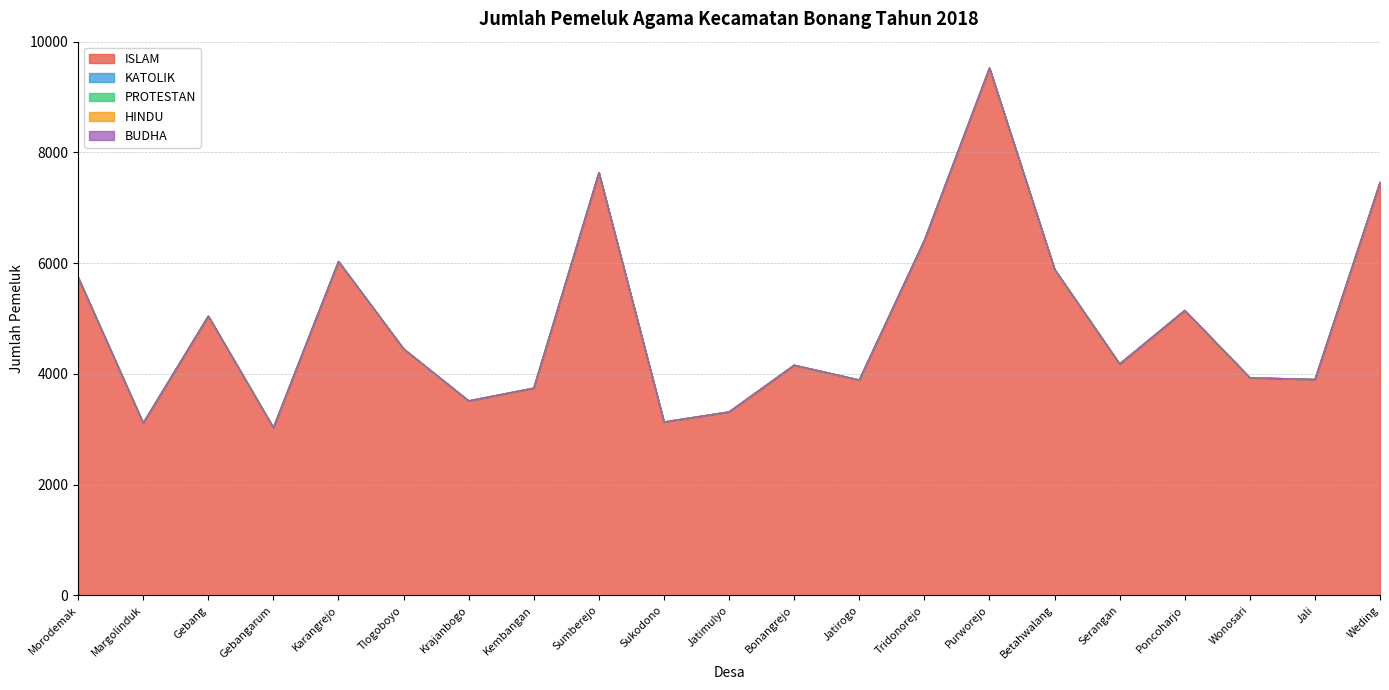

Reading left to right, what are all the values shown in this chart?

ISLAM: Morodemak=5745	Margolinduk=3111	Gebang=5044	Gebangarum=3029	Karangrejo=6032	Tlogoboyo=4453	Krajanbogo=3514	Kembangan=3744	Sumberejo=7631	Sukodono=3132	Jatimulyo=3314	Bonangrejo=4158	Jatirogo=3891	Tridonorejo=6412	Purworejo=9525	Betahwalang=5890	Serangan=4180	Poncoharjo=5148	Wonosari=3931	Jali=3900	Weding=7461
KATOLIK: Morodemak=0	Margolinduk=1	Gebang=0	Gebangarum=1	Karangrejo=0	Tlogoboyo=0	Krajanbogo=0	Kembangan=0	Sumberejo=5	Sukodono=0	Jatimulyo=0	Bonangrejo=0	Jatirogo=0	Tridonorejo=2	Purworejo=0	Betahwalang=0	Serangan=0	Poncoharjo=0	Wonosari=1	Jali=0	Weding=0
PROTESTAN: Morodemak=0	Margolinduk=1	Gebang=0	Gebangarum=0	Karangrejo=0	Tlogoboyo=0	Krajanbogo=0	Kembangan=0	Sumberejo=0	Sukodono=0	Jatimulyo=0	Bonangrejo=0	Jatirogo=0	Tridonorejo=0	Purworejo=0	Betahwalang=0	Serangan=0	Poncoharjo=0	Wonosari=0	Jali=0	Weding=0
HINDU: Morodemak=0	Margolinduk=0	Gebang=0	Gebangarum=0	Karangrejo=0	Tlogoboyo=0	Krajanbogo=0	Kembangan=0	Sumberejo=0	Sukodono=0	Jatimulyo=0	Bonangrejo=0	Jatirogo=0	Tridonorejo=0	Purworejo=0	Betahwalang=0	Serangan=0	Poncoharjo=0	Wonosari=0	Jali=0	Weding=0
BUDHA: Morodemak=0	Margolinduk=0	Gebang=0	Gebangarum=0	Karangrejo=0	Tlogoboyo=0	Krajanbogo=0	Kembangan=0	Sumberejo=0	Sukodono=0	Jatimulyo=0	Bonangrejo=0	Jatirogo=0	Tridonorejo=0	Purworejo=0	Betahwalang=0	Serangan=0	Poncoharjo=0	Wonosari=0	Jali=0	Weding=0